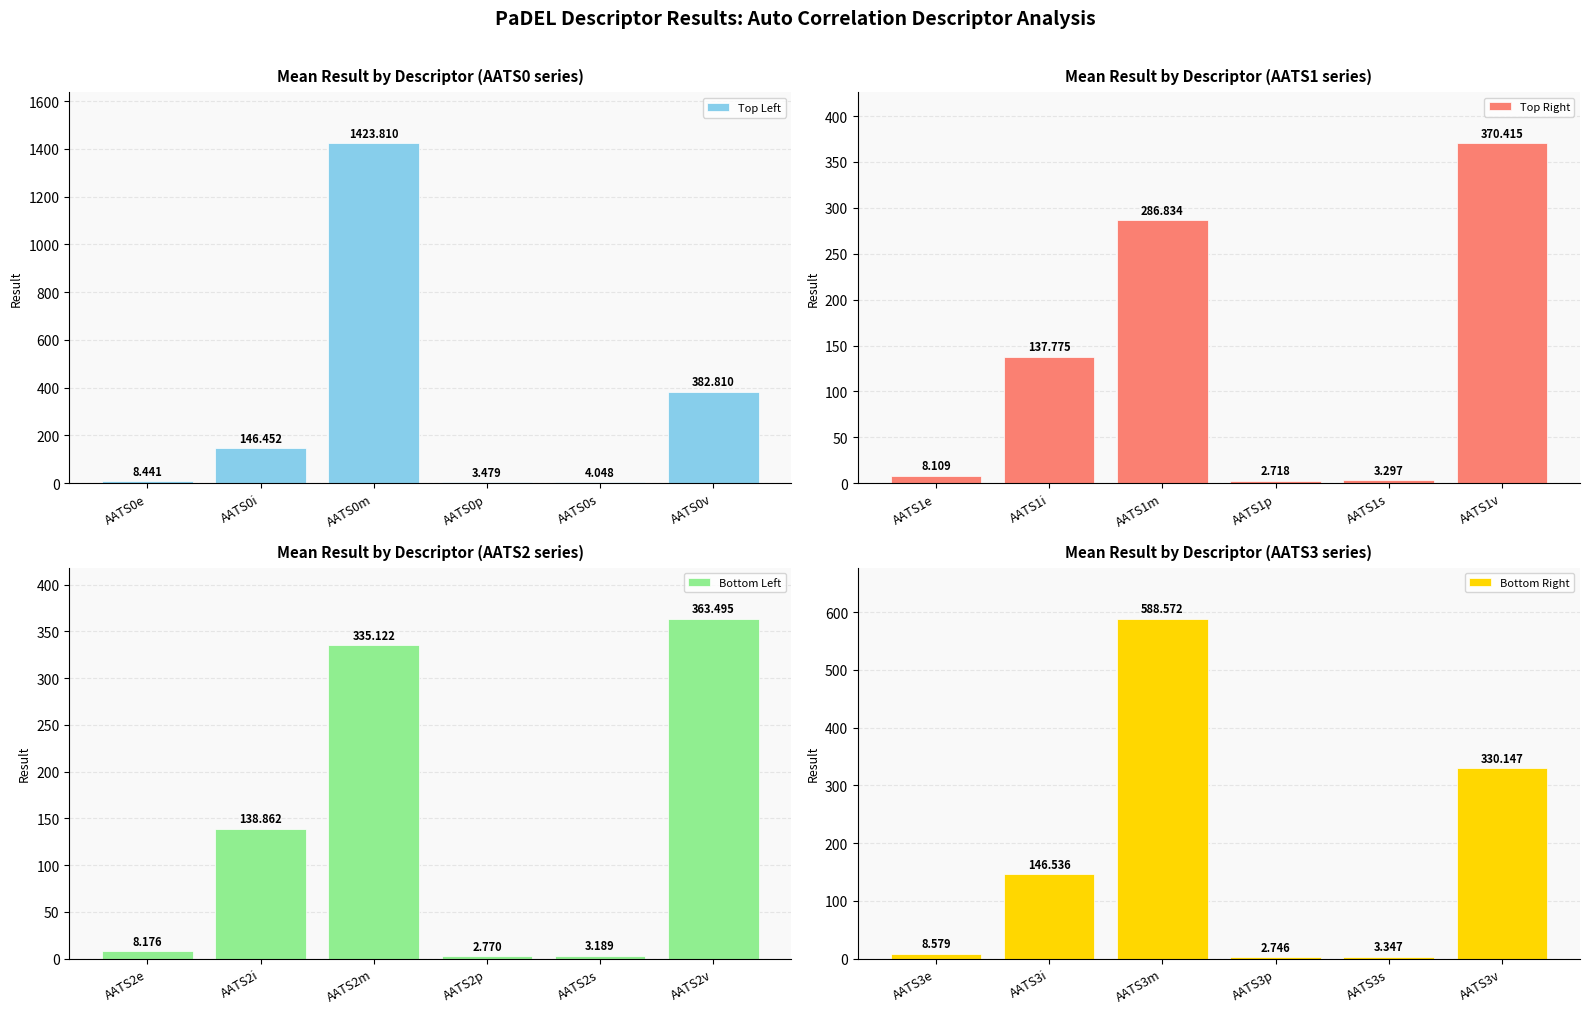

How many data points in Top Right are less than 137?

3